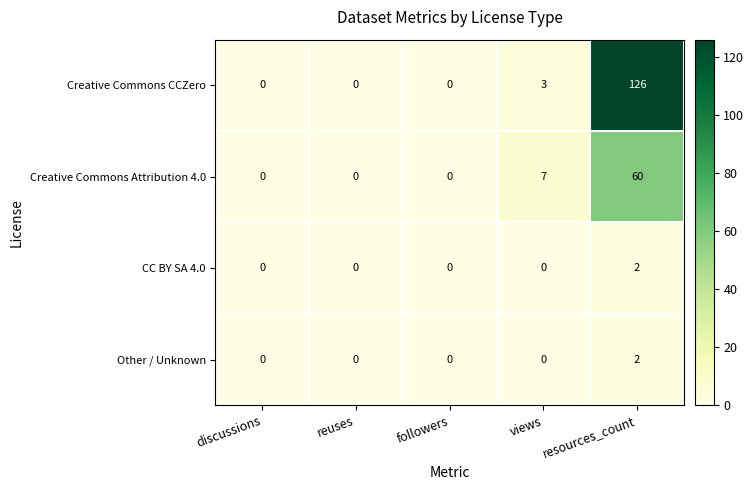

Is it true that Creative Commons Attribution 4.0 equals 104 at resources_count?

False